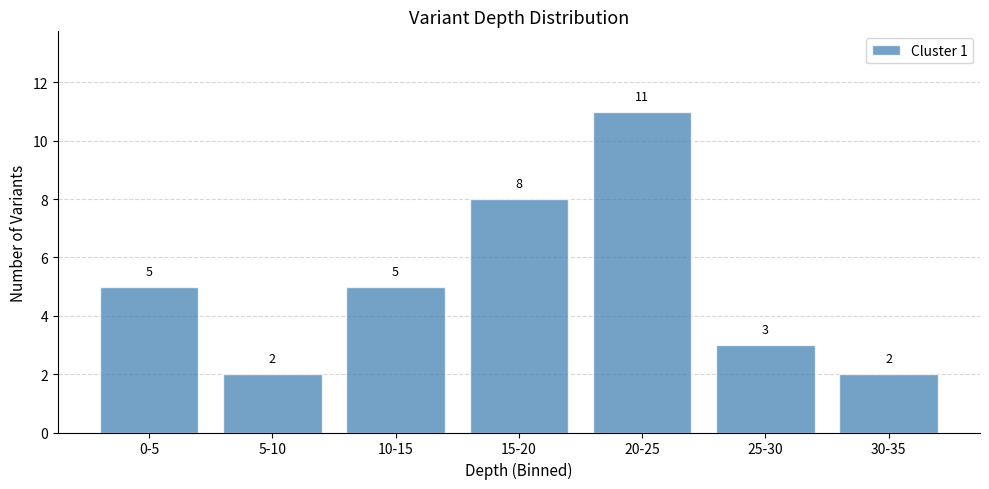

Reading right to left, transcribe all the data shown in this chart.

2	3	11	8	5	2	5